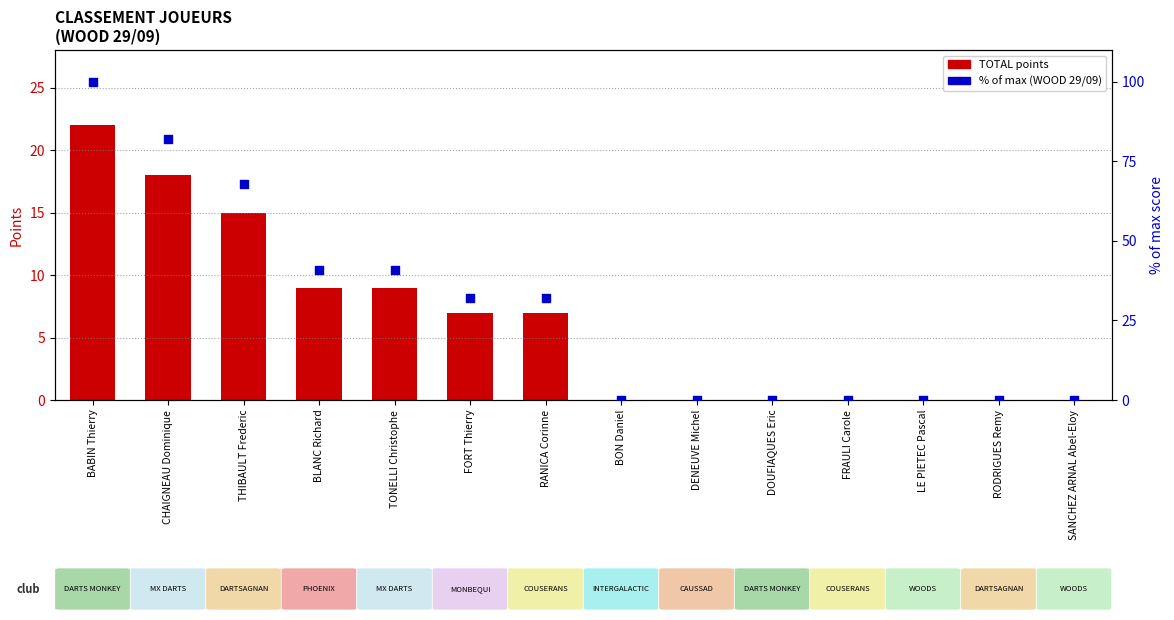

Which series contains the lowest Y value?

TOTAL points